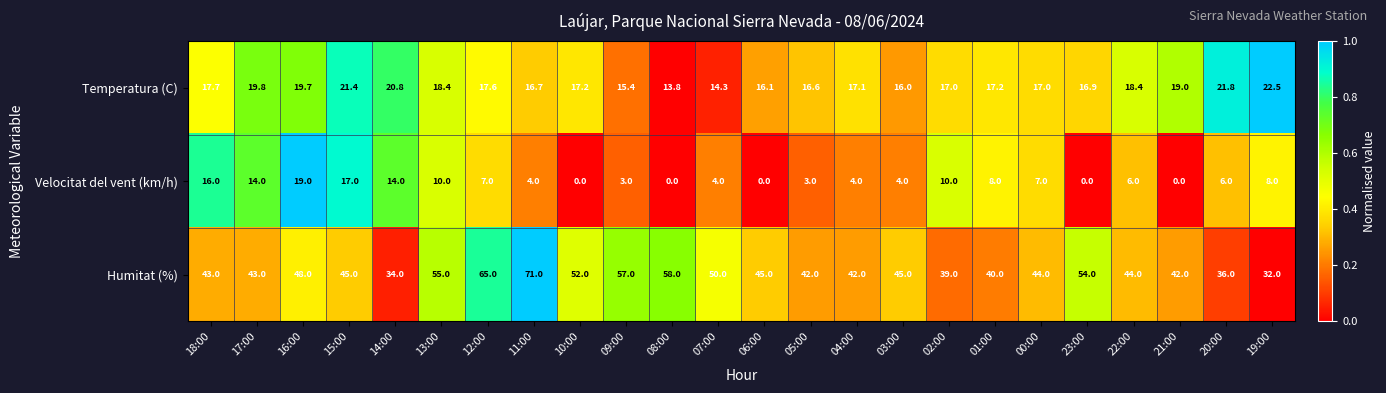

What is the total value across all series at 18:00?

76.7